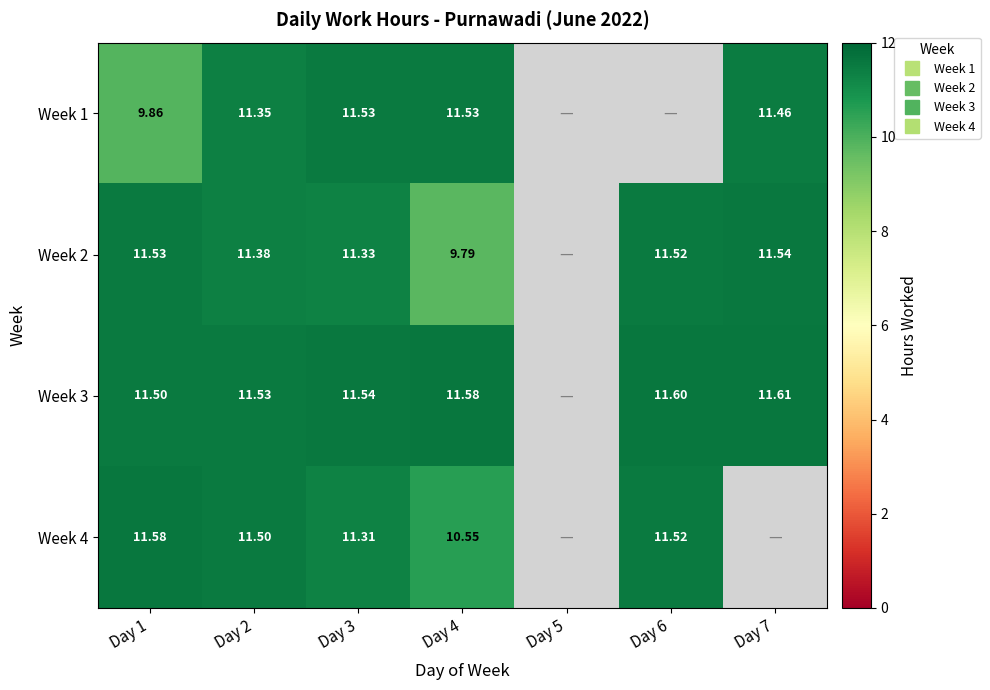

The value of Week 4 at Day 4 is 4.1. True or false?

False